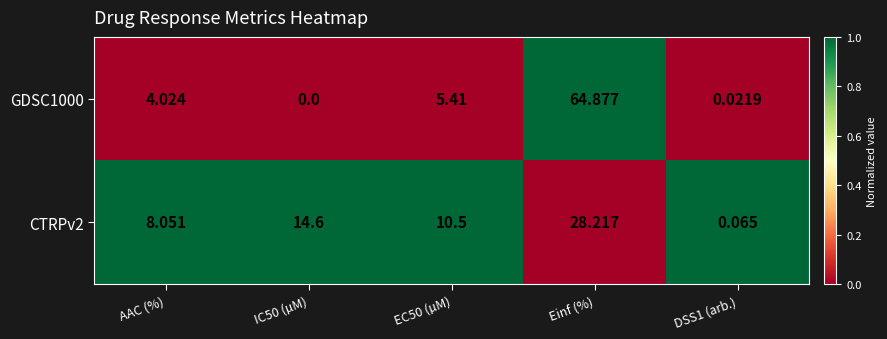

Which category has the highest value across all series?

Einf (%)